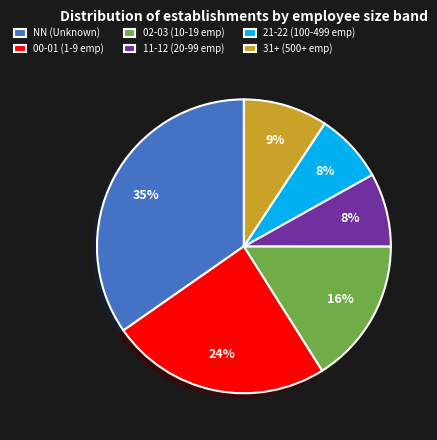

What is the largest slice in the pie chart?

NN (Unknown)